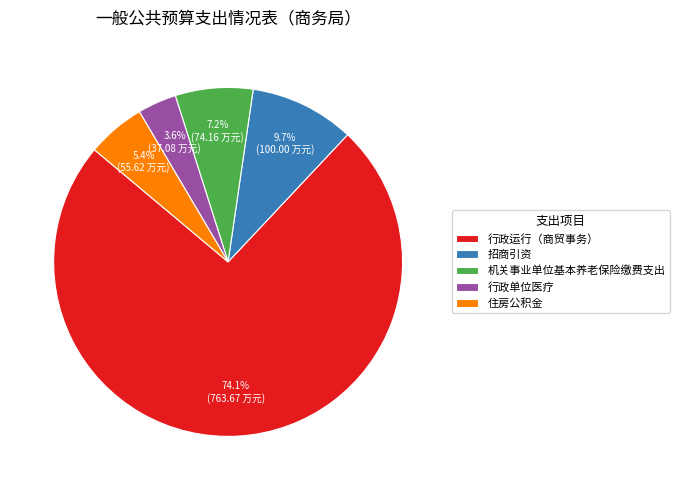

Which category has the biggest portion of the pie?

行政运行（商贸事务）